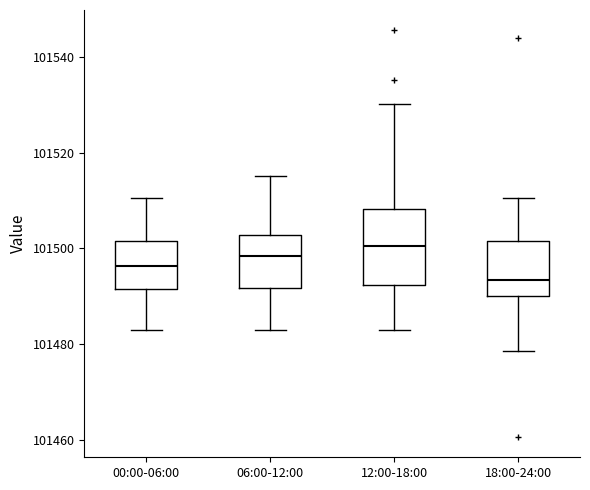

Which box's median line is the highest?

12:00-18:00